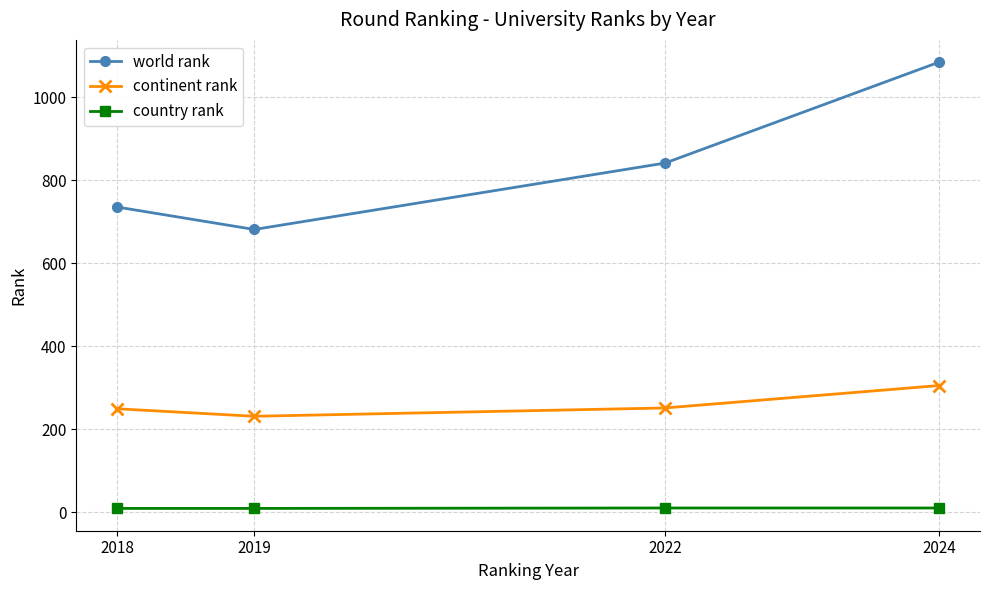

What is the highest value of the continent rank series?

305